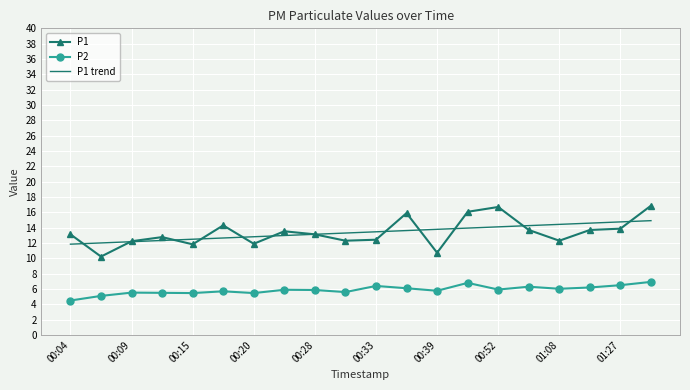

Which series has the widest spread of values?

P1